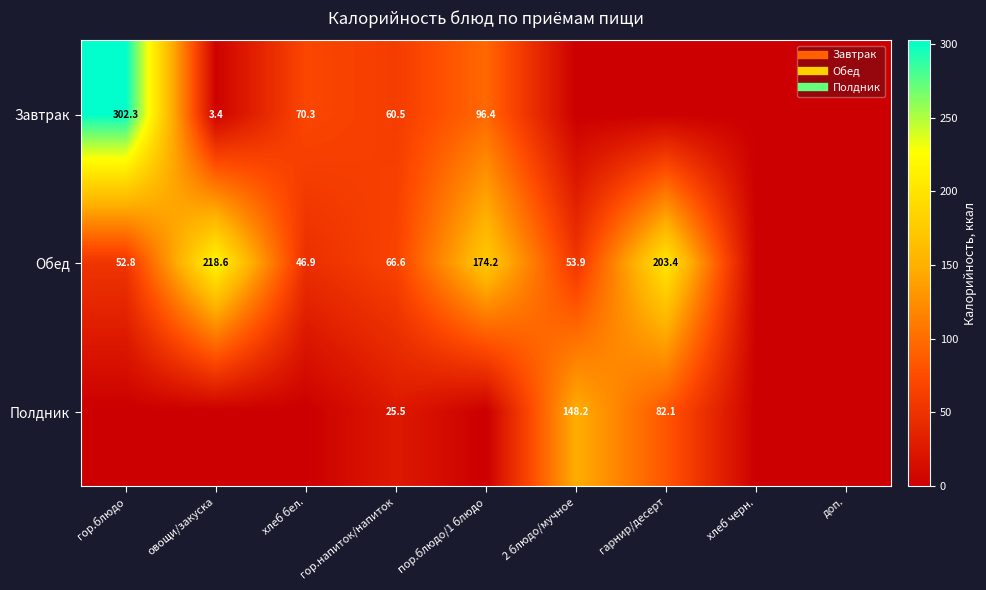

The value of Завтрак at хлеб бел. is 19.9. True or false?

False